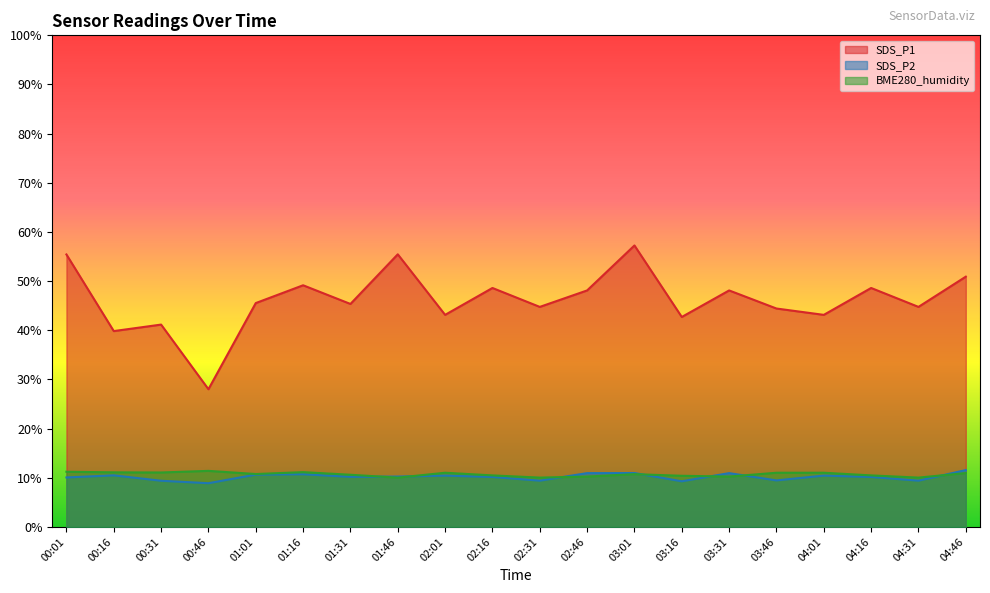

How many lines are shown in the chart?

3